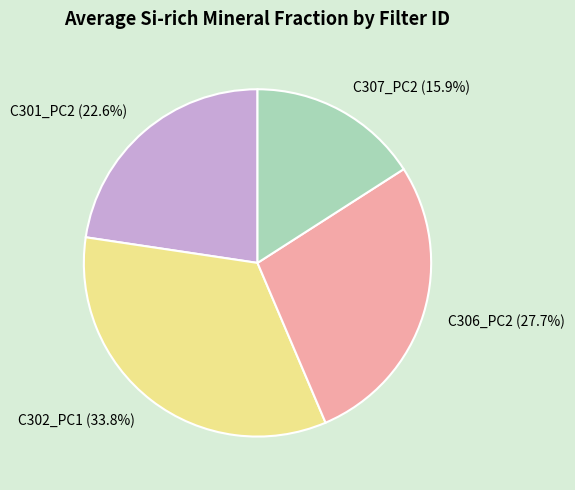

Count the number of slices in the pie.

4